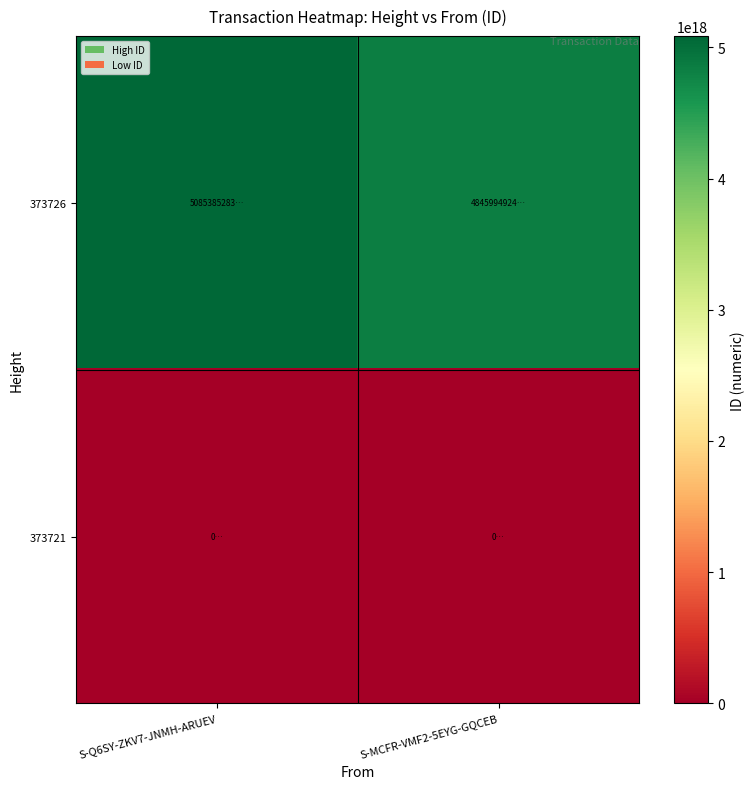

Between S-Q6SY-ZKV7-JNMH-ARUEV and S-MCFR-VMF2-5EYG-GQCEB, which is larger?

S-Q6SY-ZKV7-JNMH-ARUEV